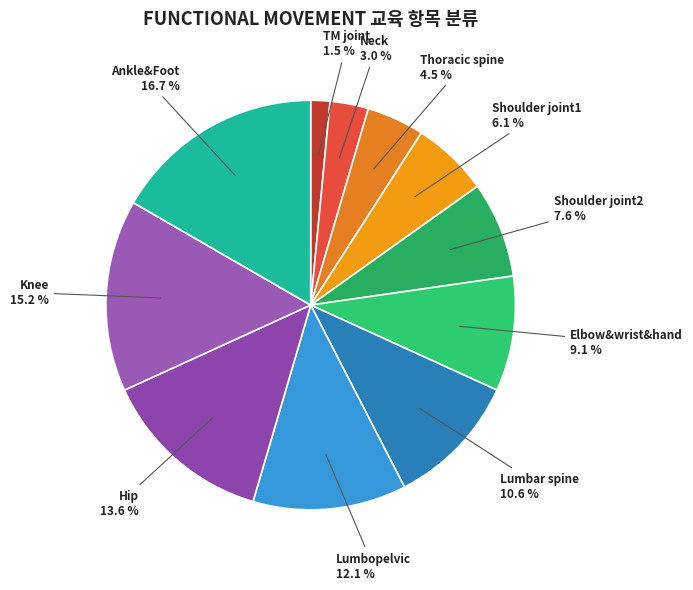

Count the number of slices in the pie.

11